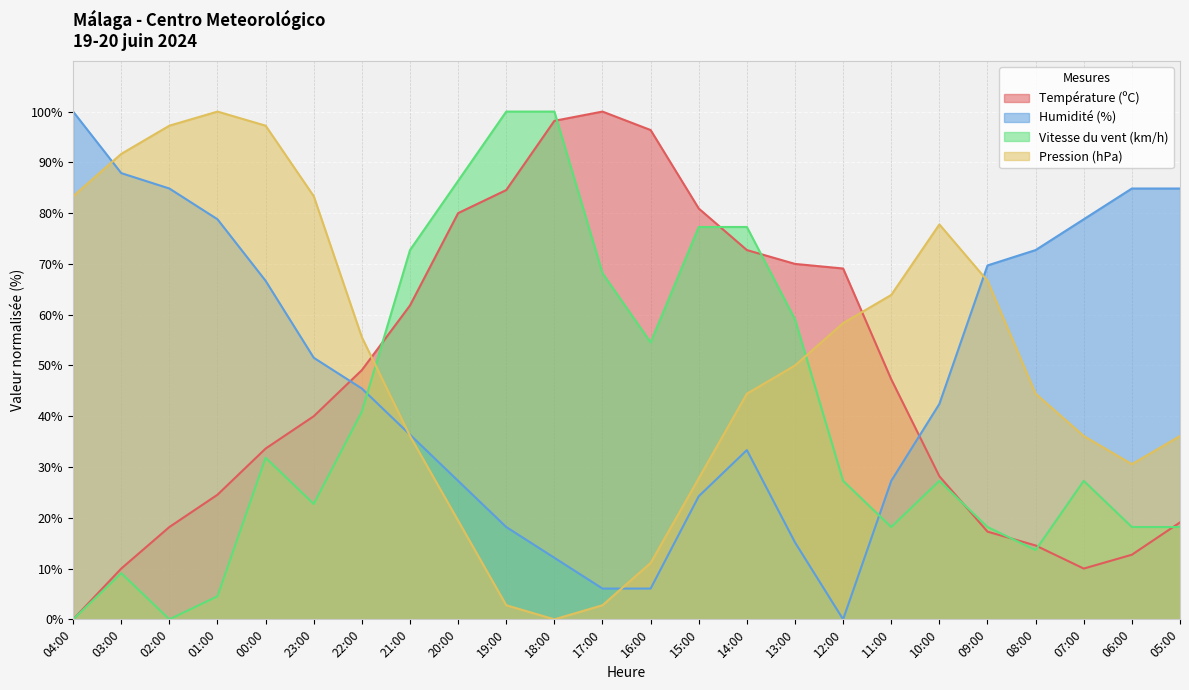

At which category does Pression (hPa) reach its first local valley?

18:00